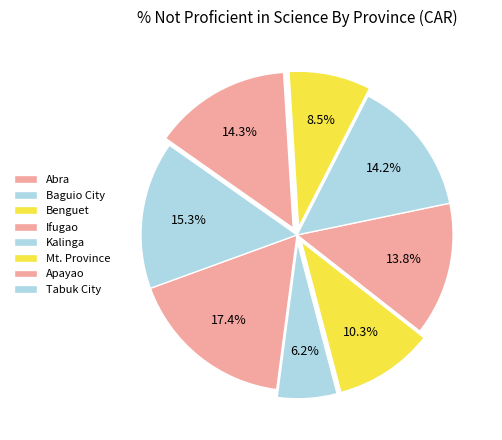

Count the number of slices in the pie.

8